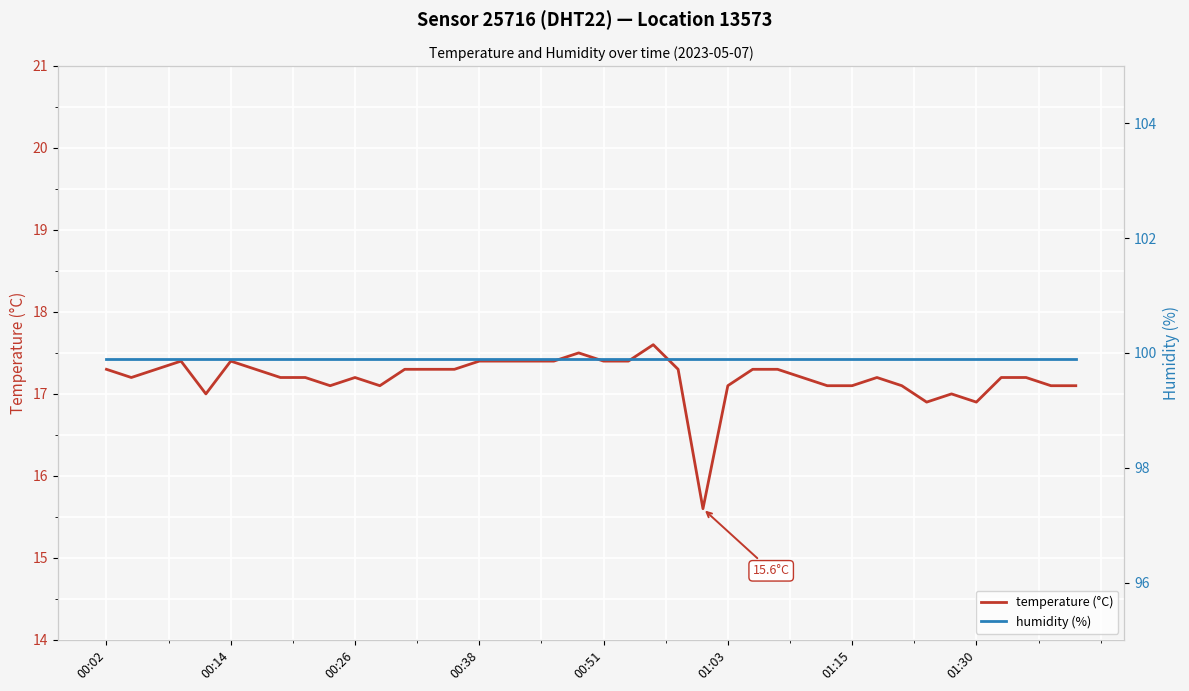

What is the highest value of the temperature (°C) series?

17.6